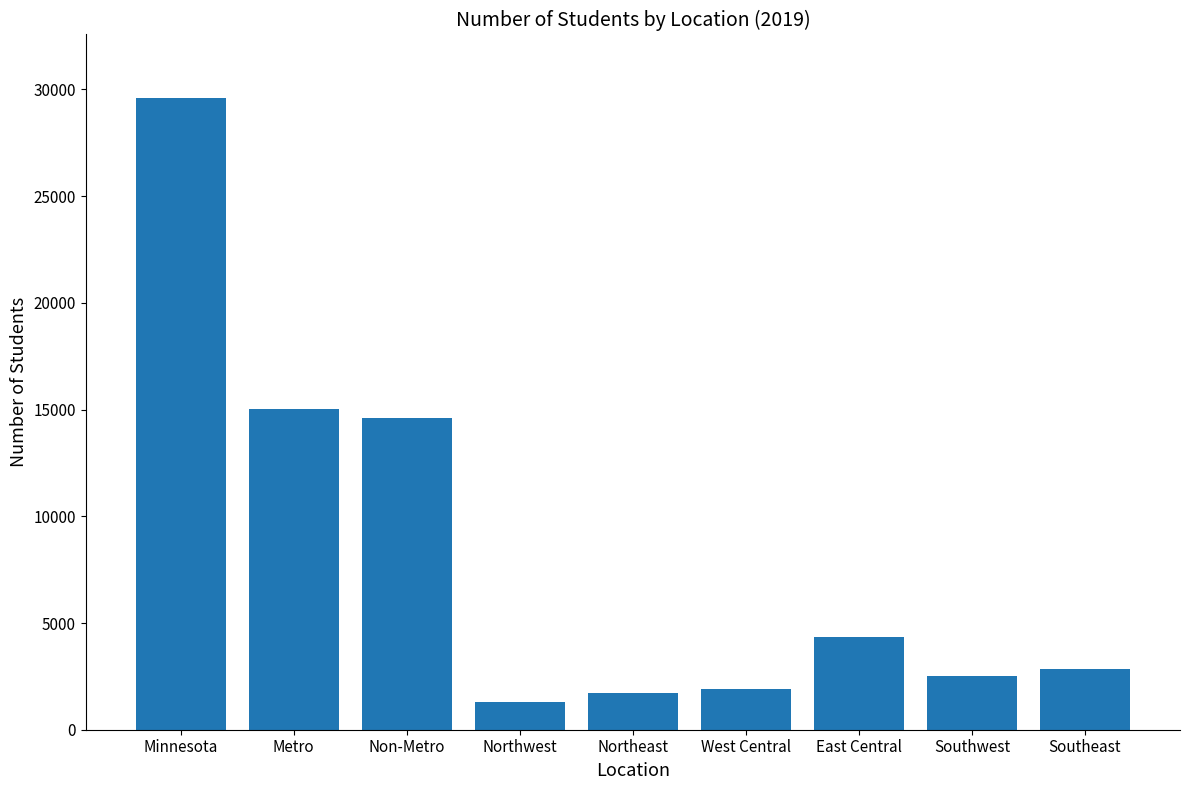

True or false: the data shows 4199 at Southwest.

False